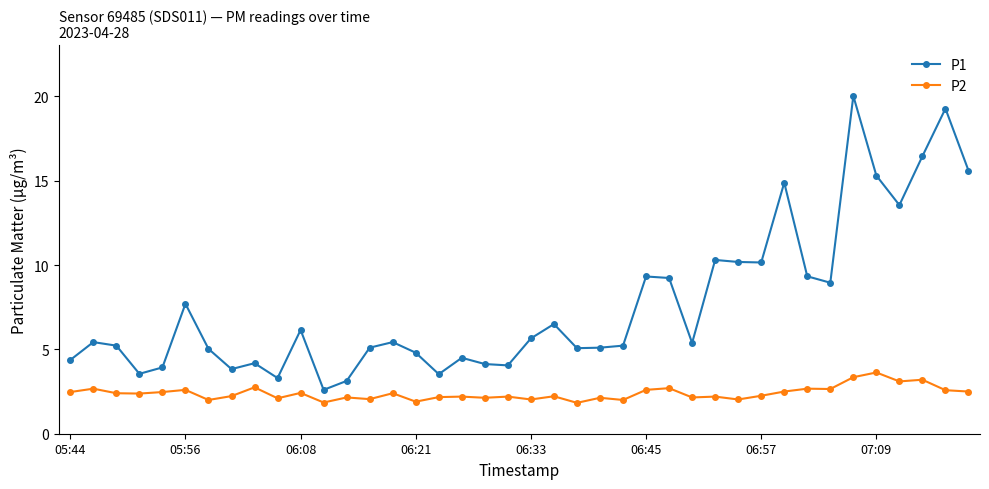

Rank the series by their average value, from lowest to highest.

P2, P1